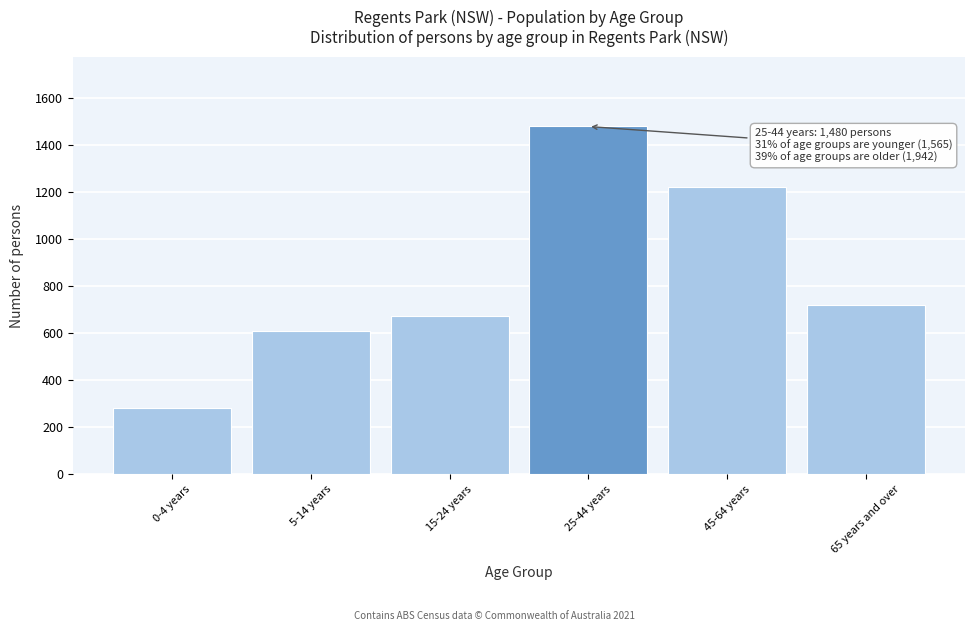

Reading left to right, transcribe all the data shown in this chart.

282	608	675	1480	1224	718